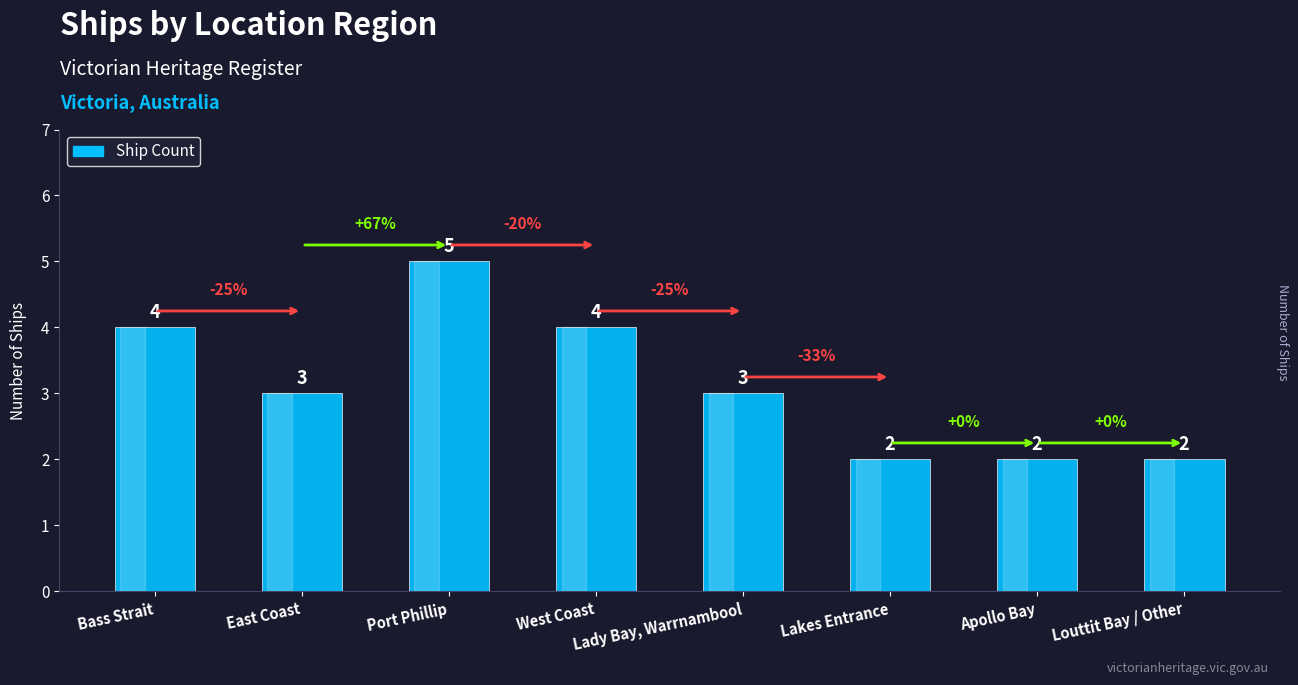

What is the label of the 6th bar from the right?

Port Phillip